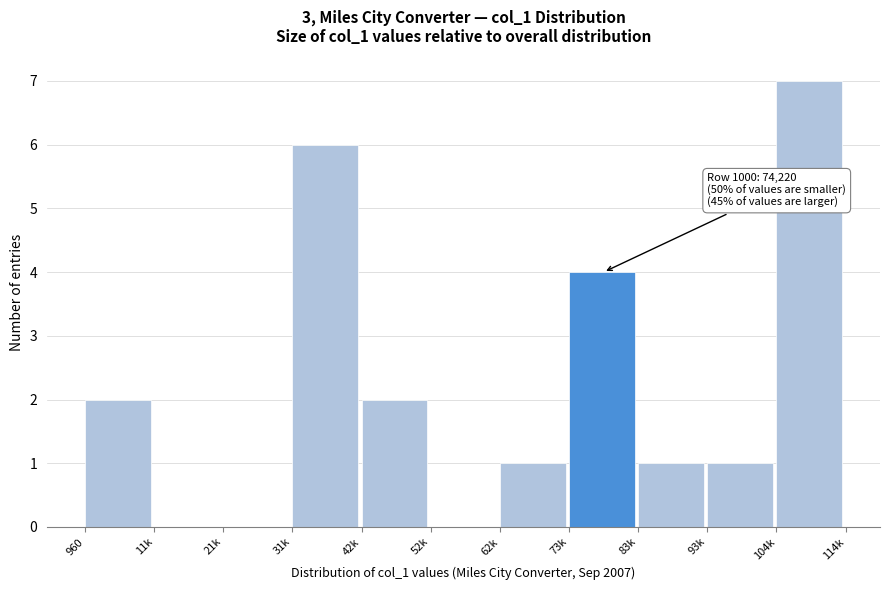

Reading left to right, what are all the values shown in this chart?

960=2	11k=0	21k=0	31k=6	42k=2	52k=0	62k=1	73k=4	83k=1	93k=1	104k=7